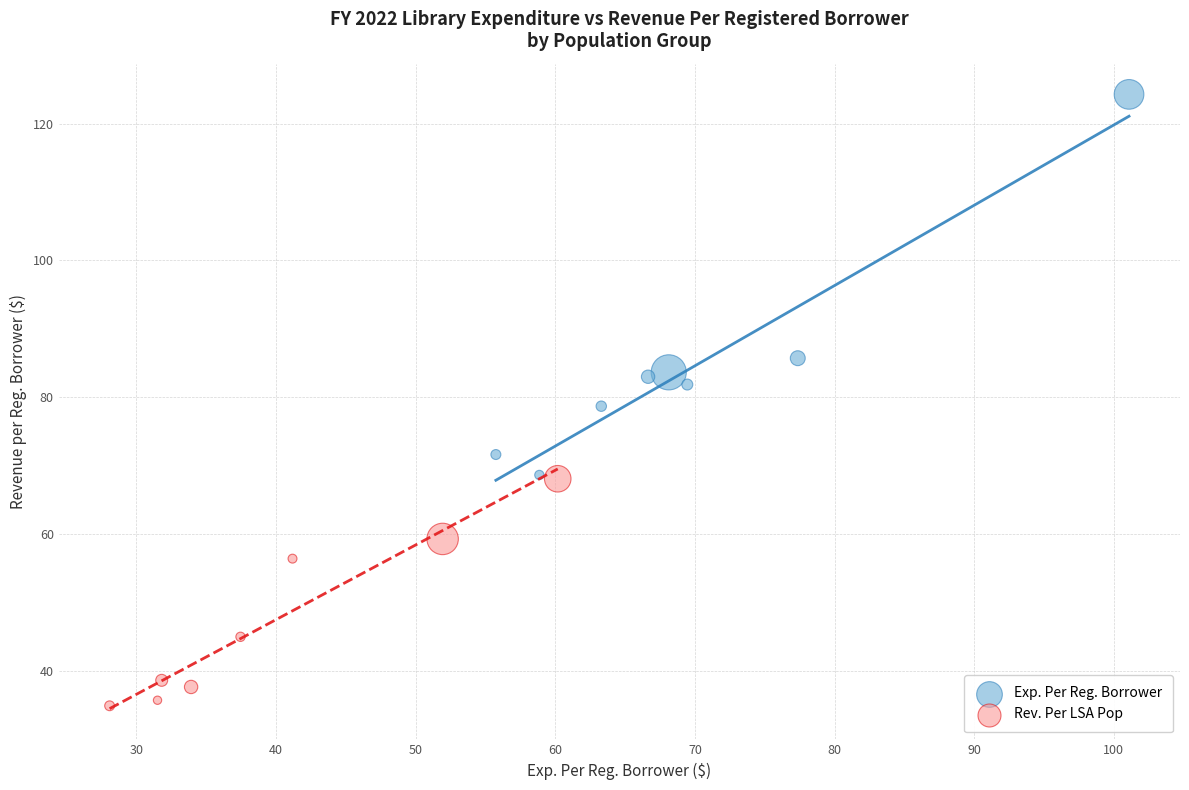

Which series has the largest Y range (max minus min)?

Exp. Per Reg. Borrower